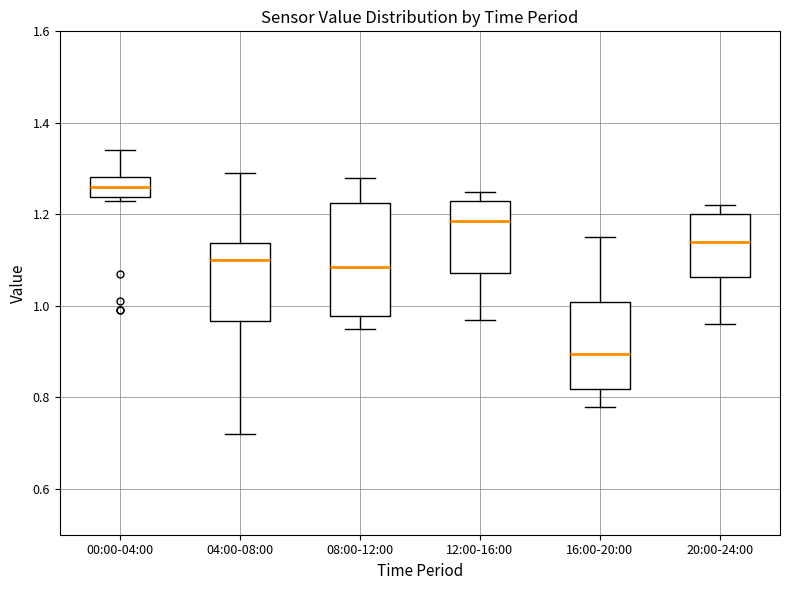

Comparing the boxes themselves (not the whiskers), which one is the tallest?

08:00-12:00